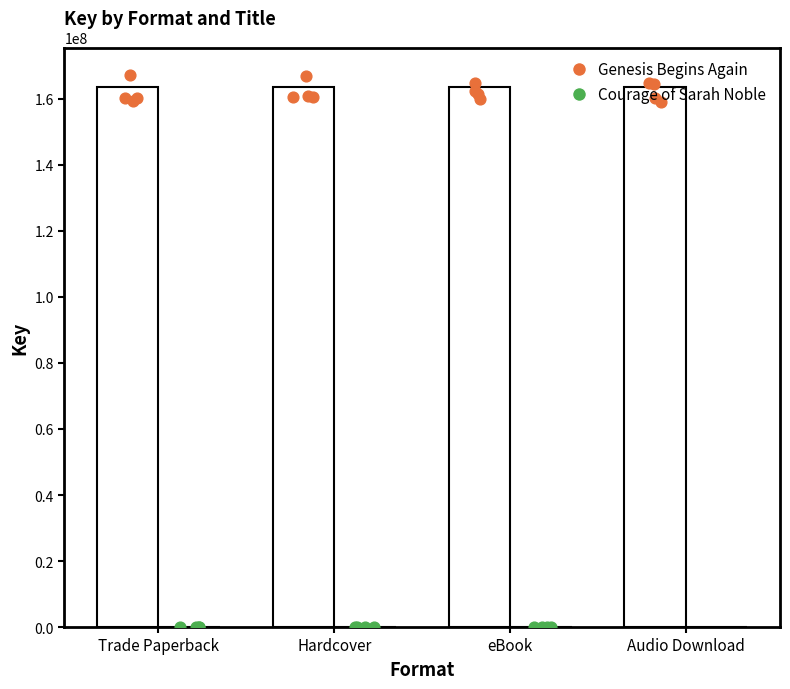

What are all the series names shown in the legend?

Genesis Begins Again, Courage of Sarah Noble